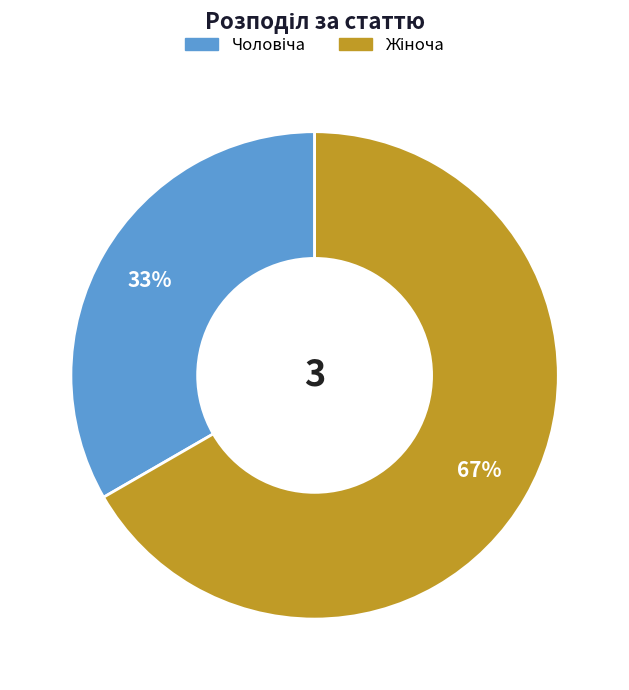

Does any single category account for the majority?

Yes